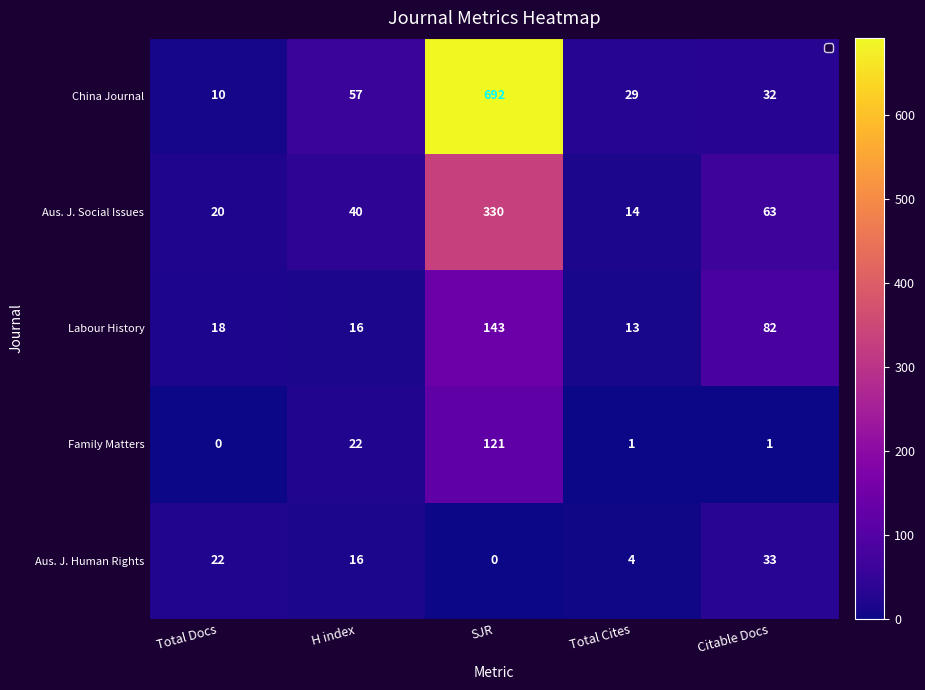

How many series are shown in this chart?

5